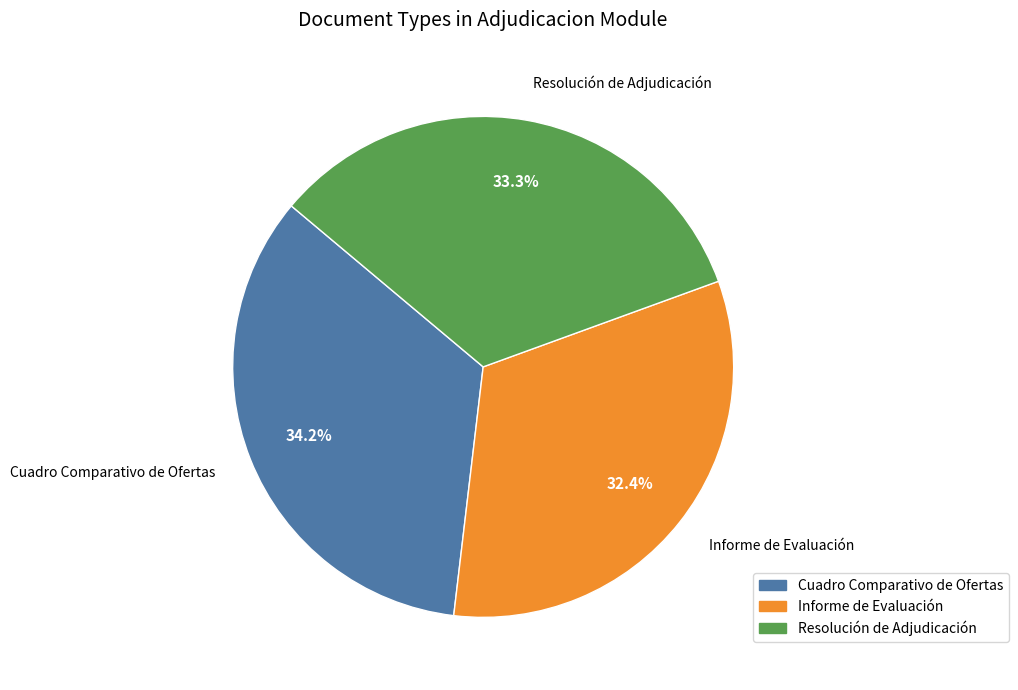

What portion of the pie excludes Cuadro Comparativo de Ofertas?

65.8%